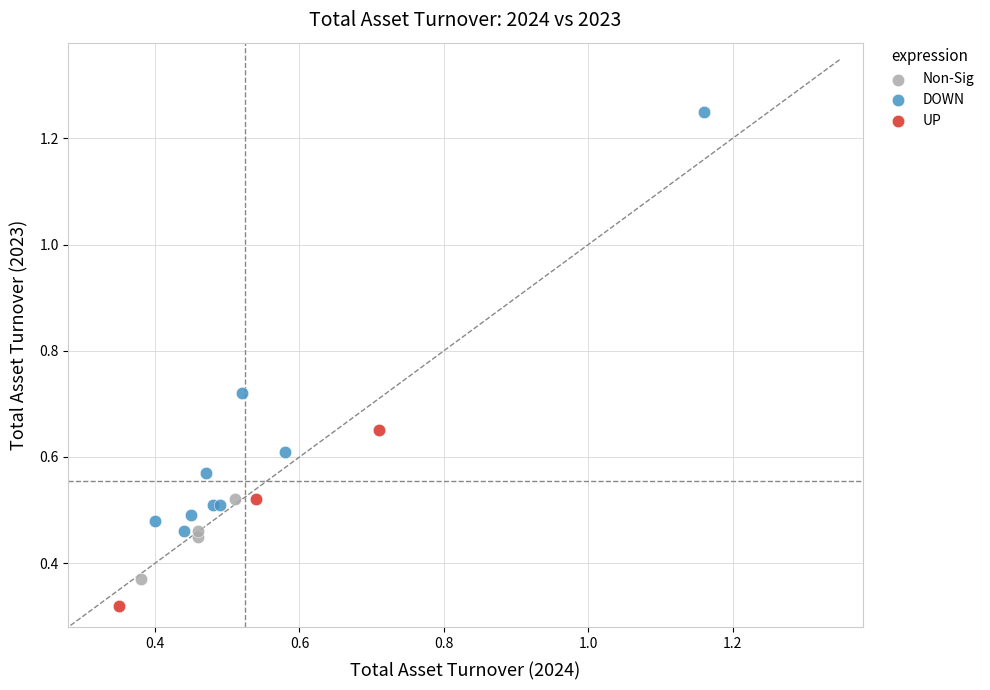

Which series contains the lowest Y value?

UP